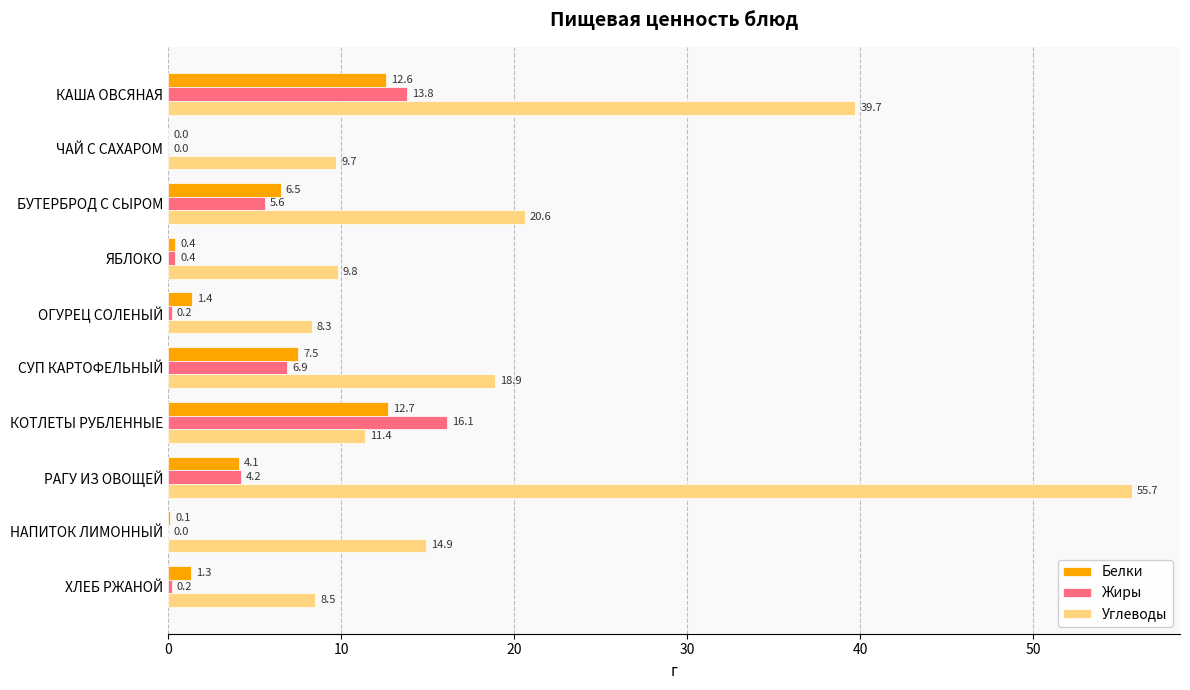

Which series has the largest total across all categories?

Углеводы